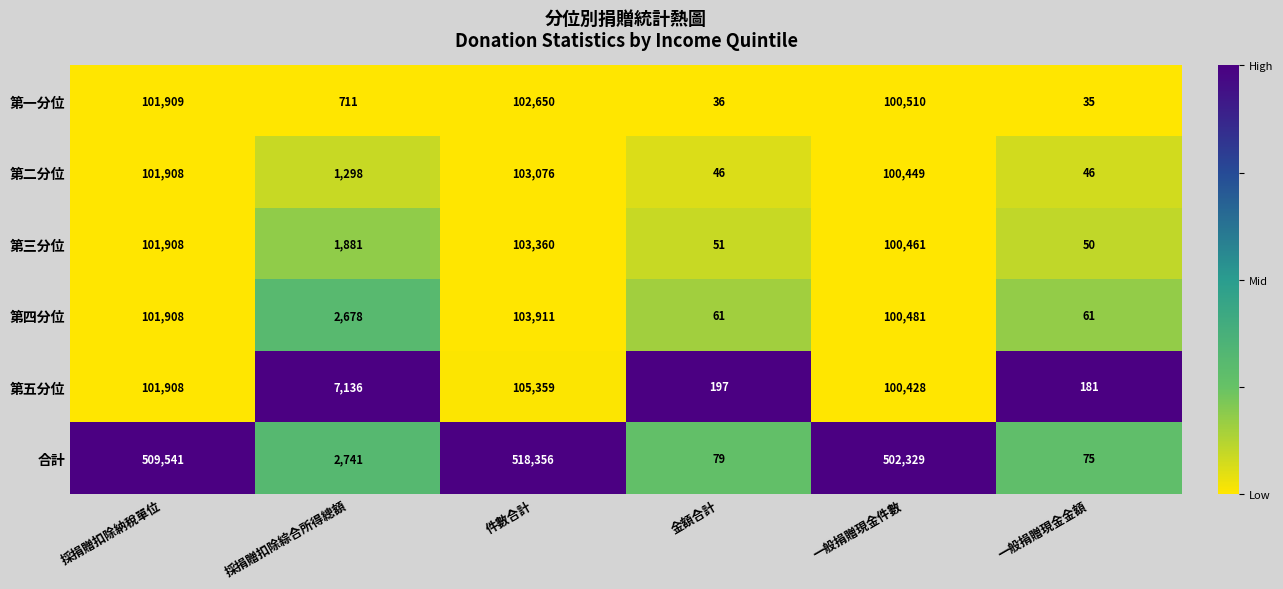

At 一般捐贈現金件數, list the series in order from smallest to largest.

第五分位, 第二分位, 第三分位, 第四分位, 第一分位, 合計